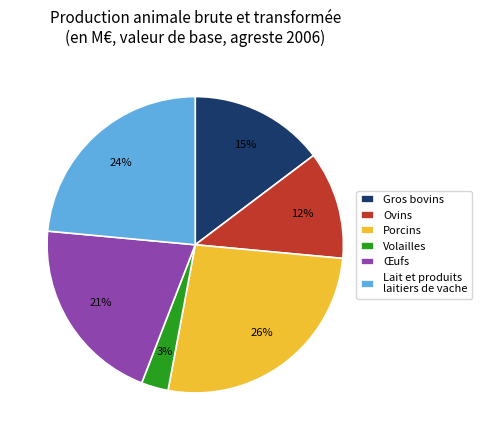

The Ovins slice represents 6% of the pie. True or false?

False